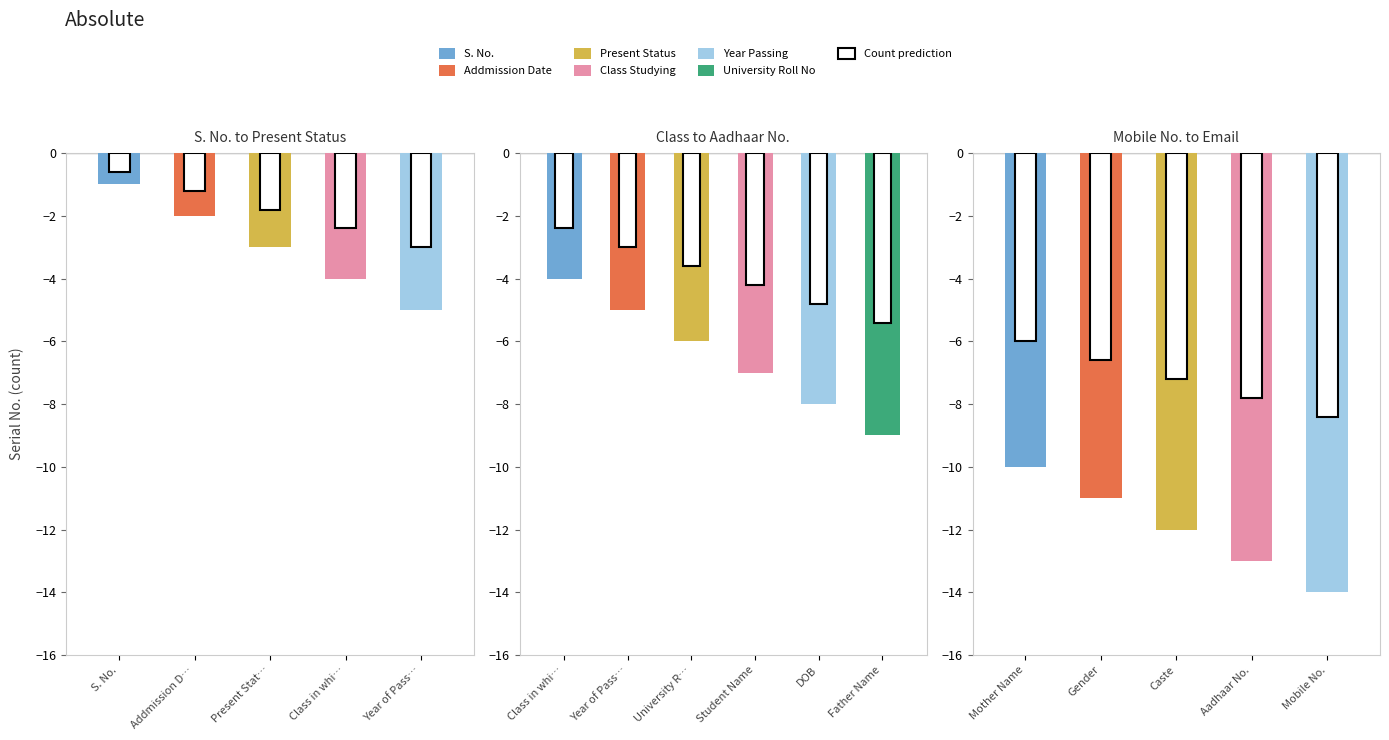

The S. No. series shows 10 at Mobile No.. True or false?

False